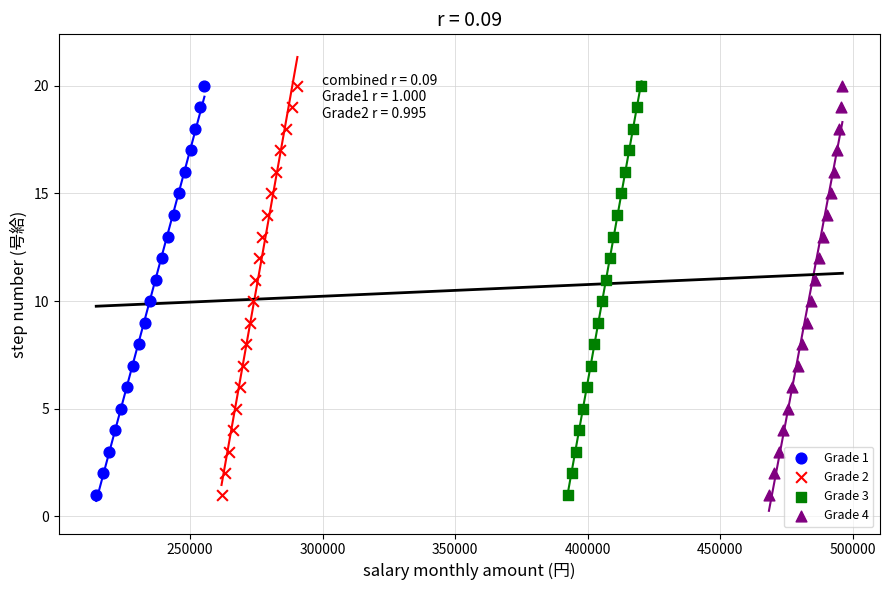

What are all the series names shown in the legend?

Grade 1, Grade 2, Grade 3, Grade 4